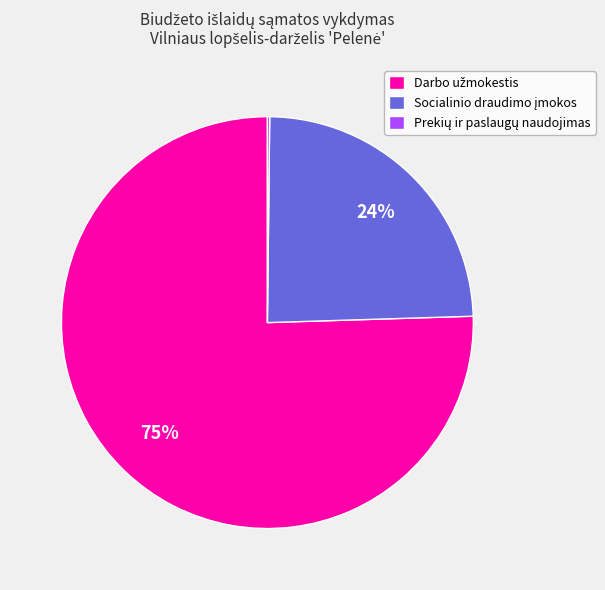

To the nearest percent, what is the average slice percentage?

33%